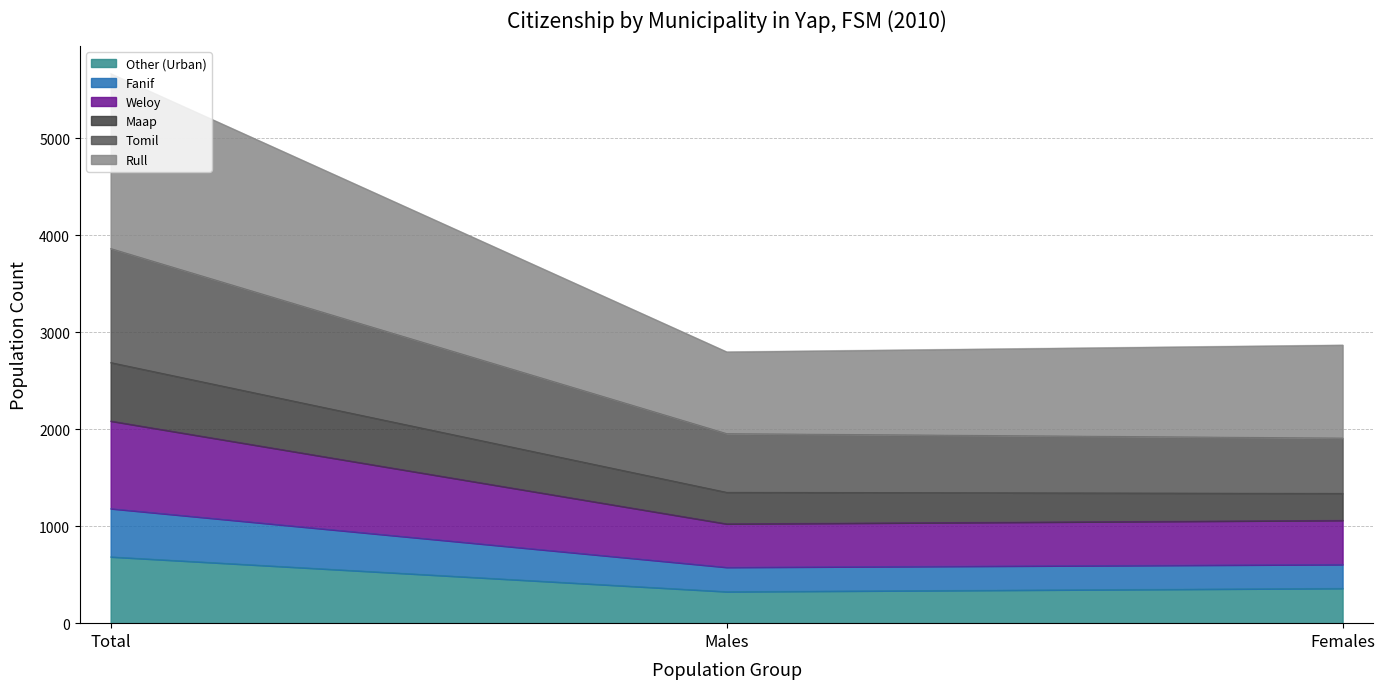

The Other (Urban) series shows 173 at Females. True or false?

False